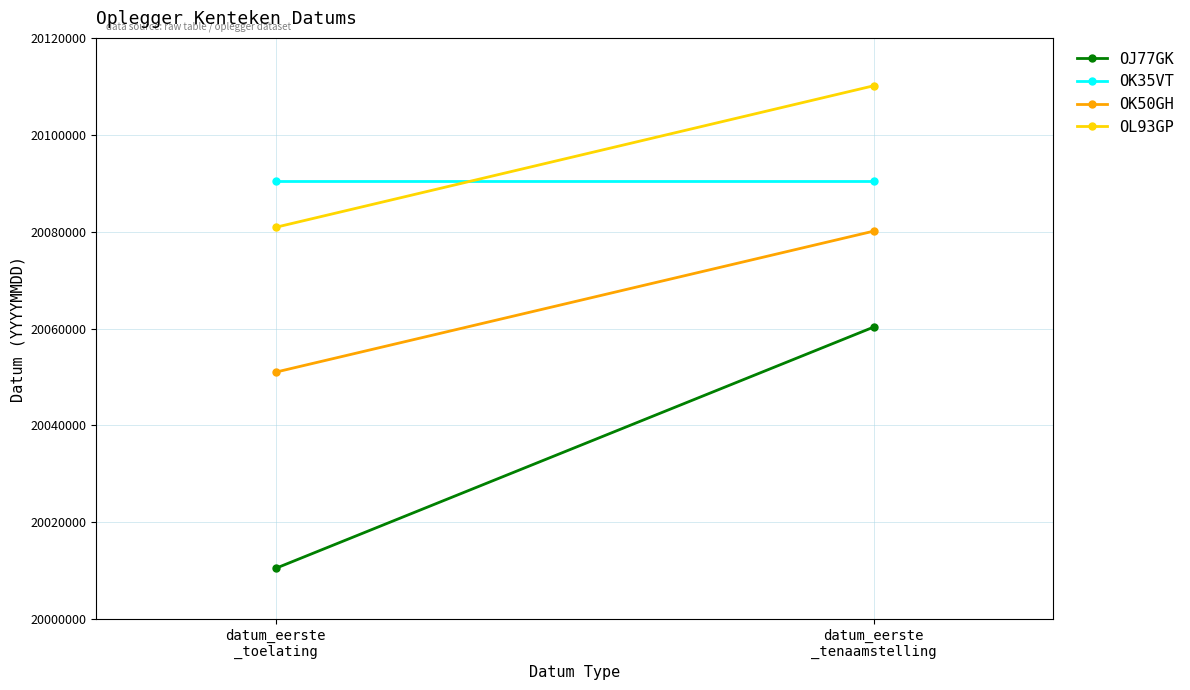

What is the average value of the OJ77GK series?

20035416